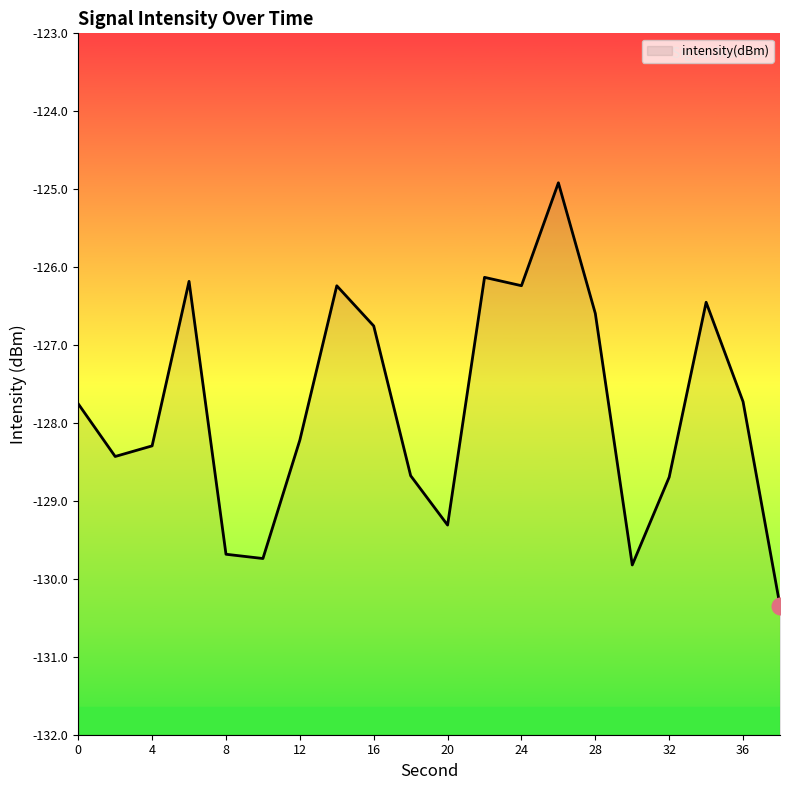

What is the sum of the values at 10 and 0?

-257.1